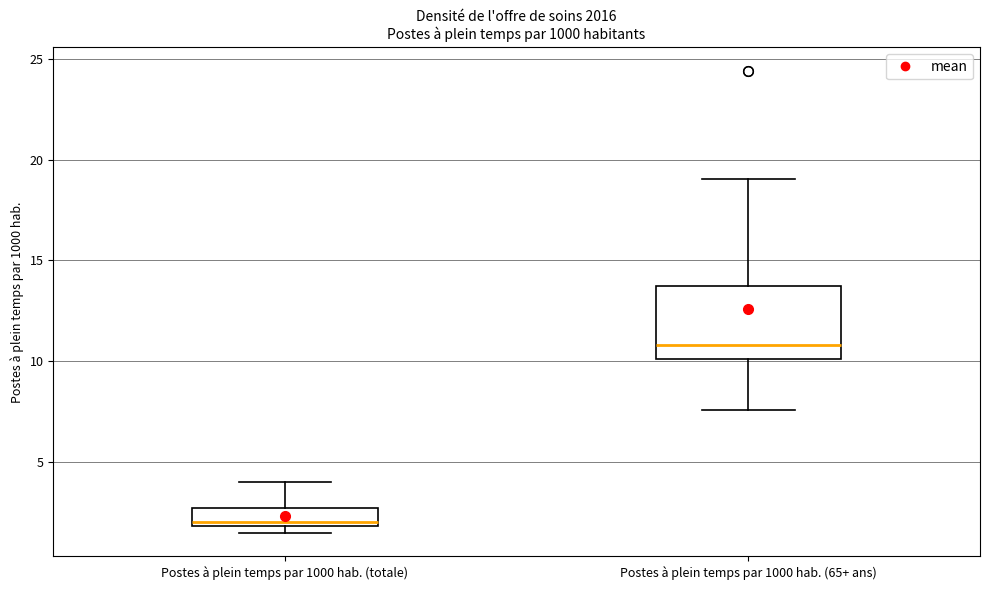

Reading left to right, transcribe this box plot: for each box, give where its median line is, the range the box spans, and where its two whiskers end, as read against the y-axis. The values are not printed on the chart, so give them approximately, as read against the axis.

Postes à plein temps par 1000 hab. (totale): median 2.0 (just above the box's lower edge), box 2.0 to 2.5, whiskers 1.5 to 4.0
Postes à plein temps par 1000 hab. (65+ ans): median 11.0, box 10.0 to 13.5, whiskers 7.5 to 19.0